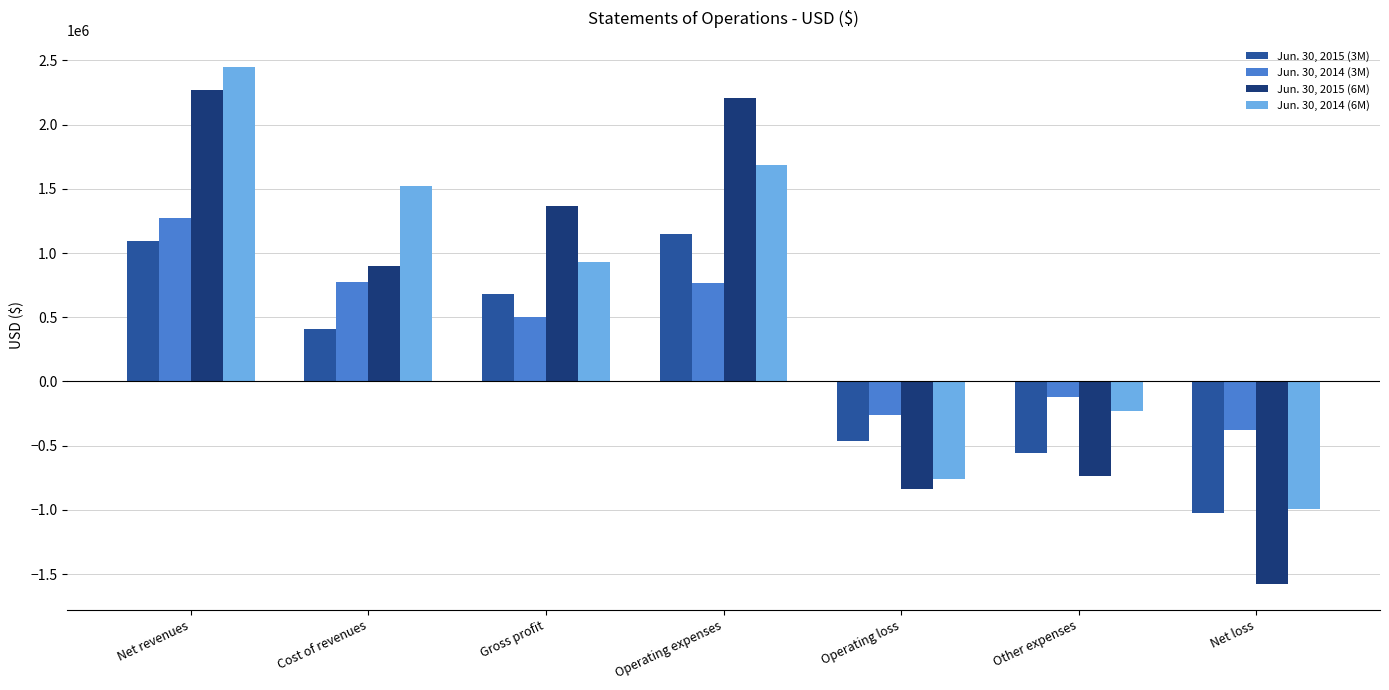

What is the value of the Jun. 30, 2015 (6M) bar at the 3rd from the left?

1368798